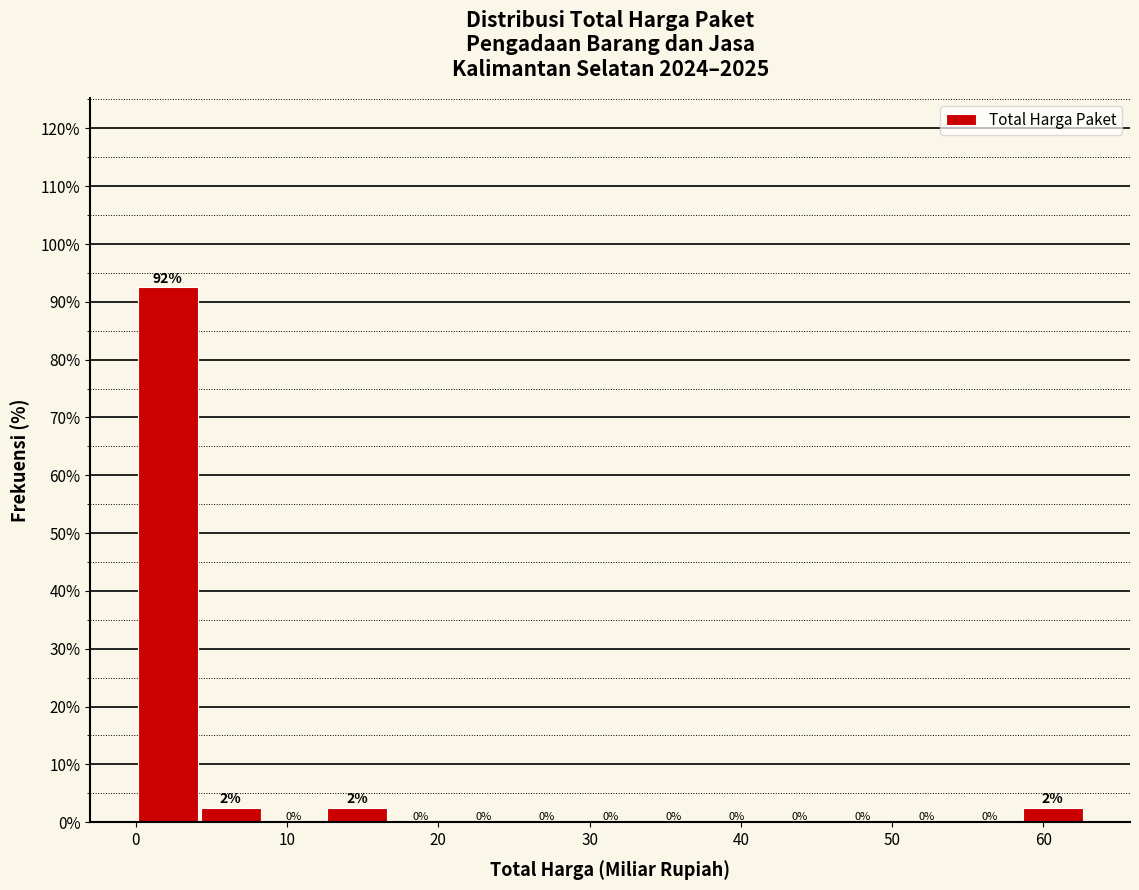

Which range on the x-axis has the tallest bar?

0 to 4